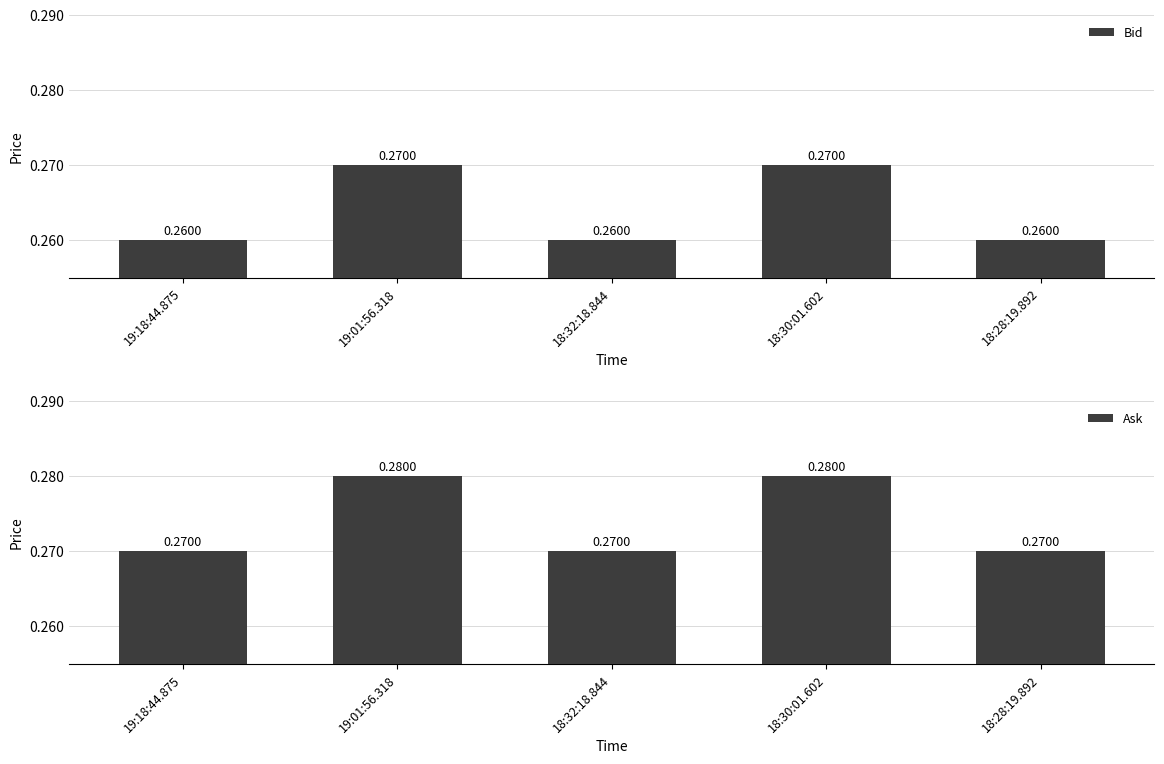

Count the number of data series in this chart.

2